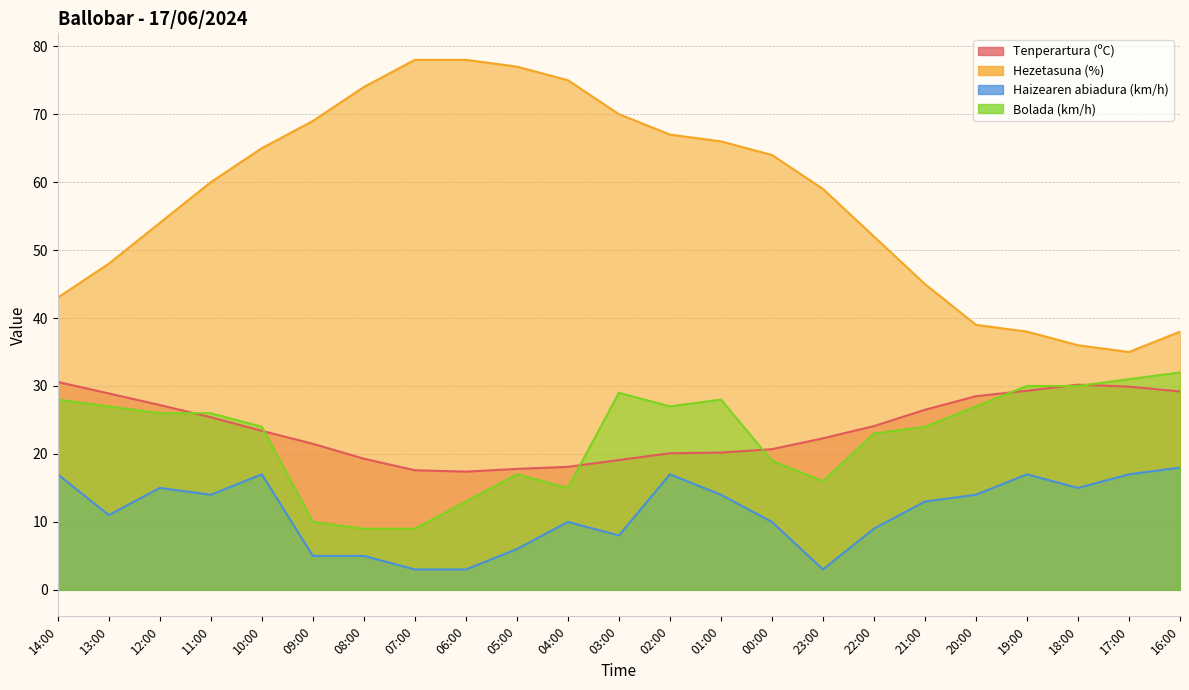

Reading left to right, extract all data points from this chart.

Tenperartura (ºC): 14:00=30.6	13:00=28.9	12:00=27.2	11:00=25.4	10:00=23.4	09:00=21.5	08:00=19.3	07:00=17.6	06:00=17.4	05:00=17.8	04:00=18.1	03:00=19.1	02:00=20.1	01:00=20.2	00:00=20.7	23:00=22.3	22:00=24.1	21:00=26.5	20:00=28.5	19:00=29.3	18:00=30.2	17:00=29.9	16:00=29.2
Hezetasuna (%): 14:00=43.0	13:00=48.0	12:00=54.0	11:00=60.0	10:00=65.0	09:00=69.0	08:00=74.0	07:00=78.0	06:00=78.0	05:00=77.0	04:00=75.0	03:00=70.0	02:00=67.0	01:00=66.0	00:00=64.0	23:00=59.0	22:00=52.0	21:00=45.0	20:00=39.0	19:00=38.0	18:00=36.0	17:00=35.0	16:00=38.0
Haizearen abiadura (km/h): 14:00=17.0	13:00=11.0	12:00=15.0	11:00=14.0	10:00=17.0	09:00=5.0	08:00=5.0	07:00=3.0	06:00=3.0	05:00=6.0	04:00=10.0	03:00=8.0	02:00=17.0	01:00=14.0	00:00=10.0	23:00=3.0	22:00=9.0	21:00=13.0	20:00=14.0	19:00=17.0	18:00=15.0	17:00=17.0	16:00=18.0
Bolada (km/h): 14:00=28.0	13:00=27.0	12:00=26.0	11:00=26.0	10:00=24.0	09:00=10.0	08:00=9.0	07:00=9.0	06:00=13.0	05:00=17.0	04:00=15.0	03:00=29.0	02:00=27.0	01:00=28.0	00:00=19.0	23:00=16.0	22:00=23.0	21:00=24.0	20:00=27.0	19:00=30.0	18:00=30.0	17:00=31.0	16:00=32.0